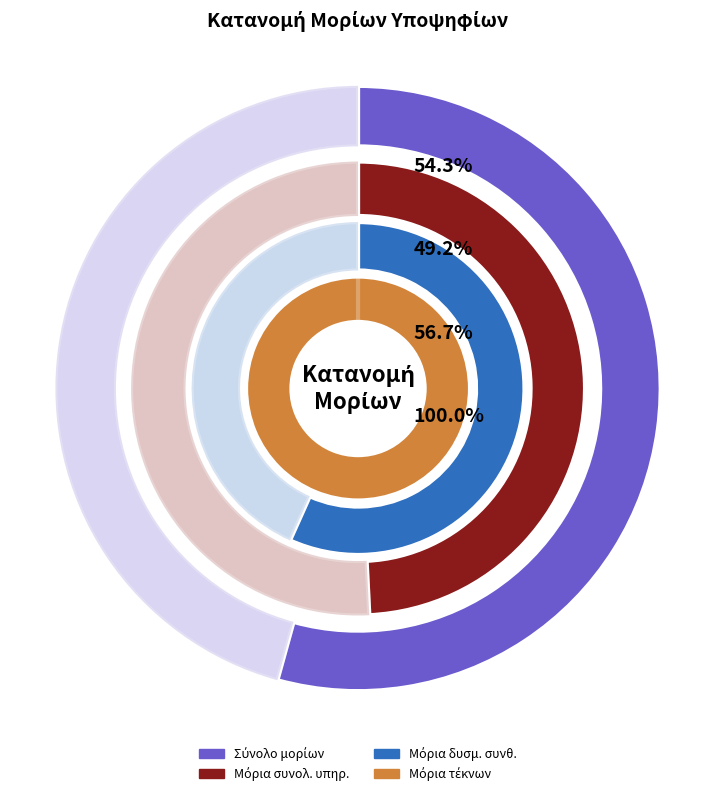

To the nearest percent, what portion does ΛΟΒΑΤΣΗ (1) represent?

54%